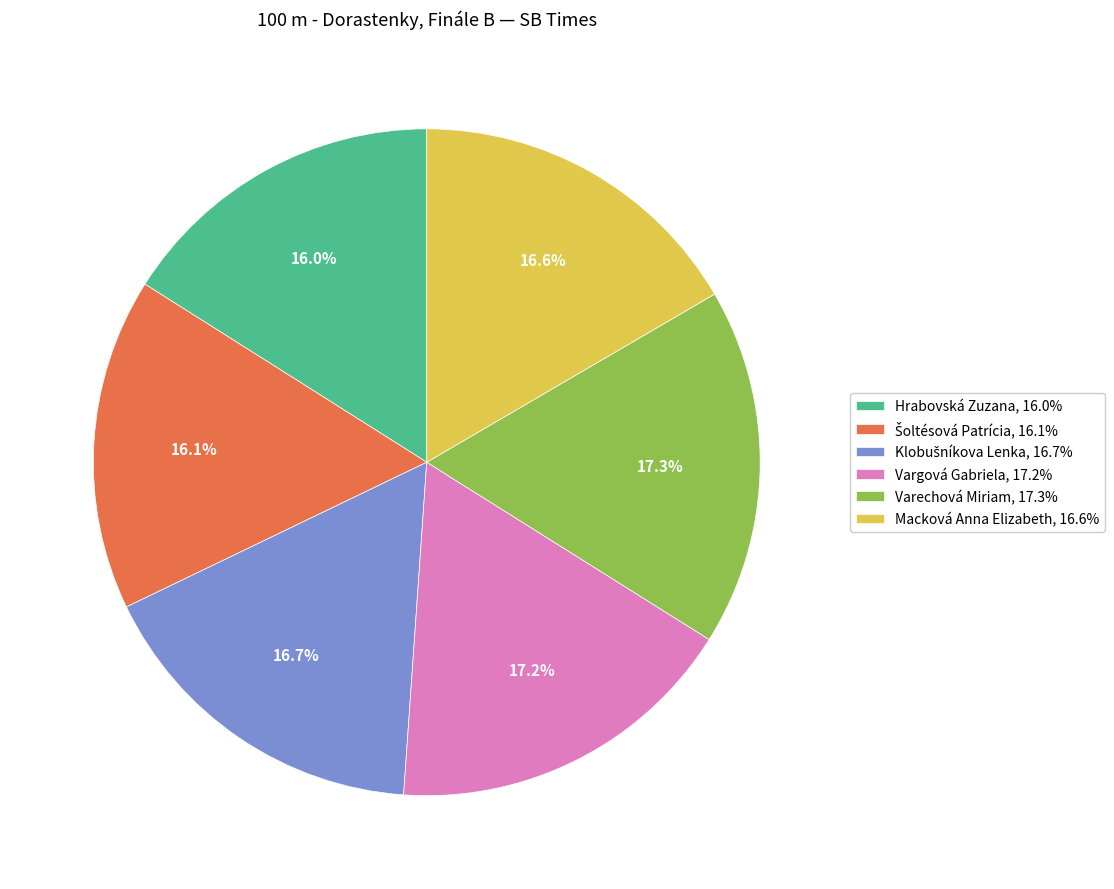

Does Varechová Miriam, 17.3% account for over 50% of the chart?

No